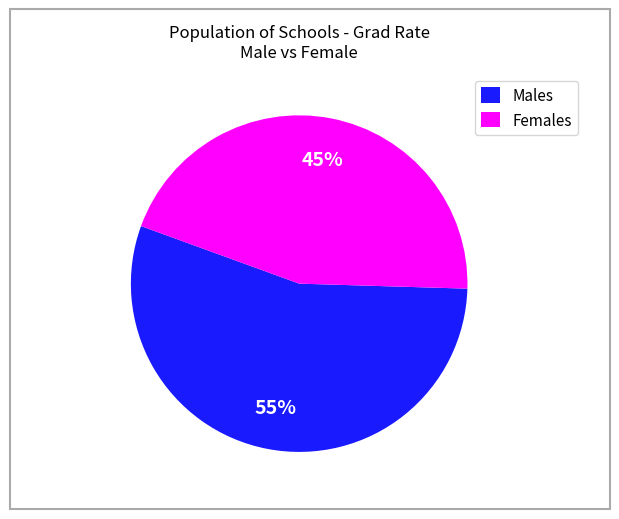

Which has a higher value, Males or Females?

Males